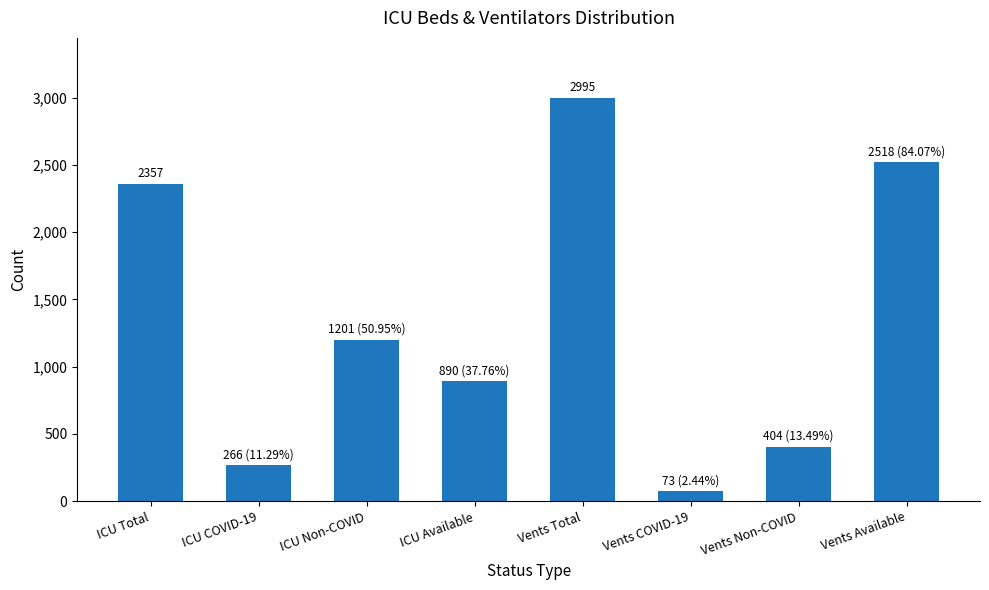

True or false: the data shows 1561 at ICU Total.

False